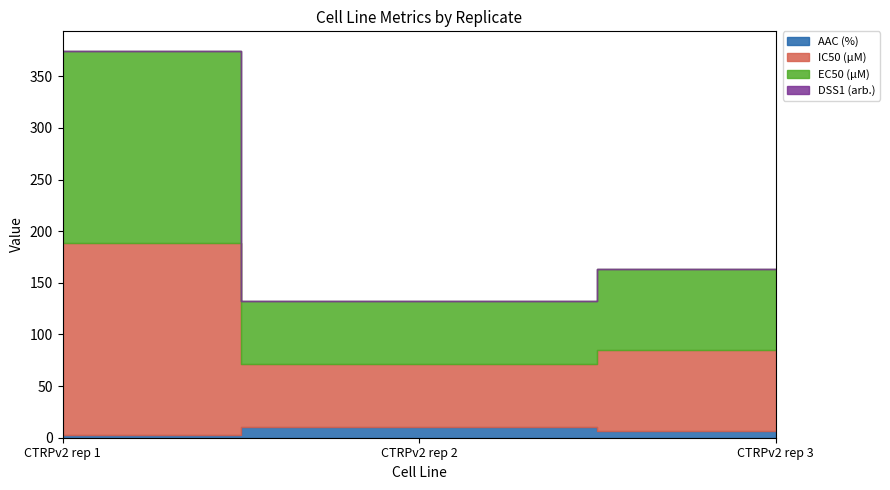

What are all the series names shown in the legend?

AAC (%), IC50 (µM), EC50 (µM), DSS1 (arb.)